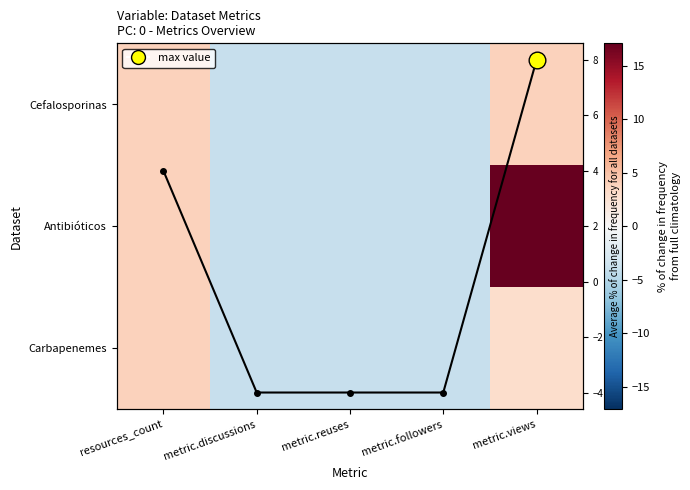

The value of Avg across datasets at metric.views is 8. True or false?

True